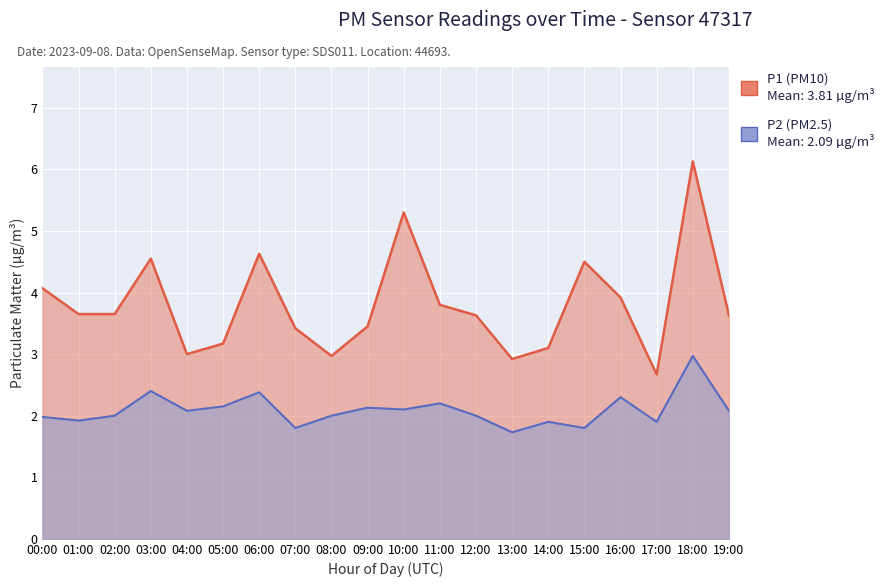

What is the label of the 19th point from the left?

18:00